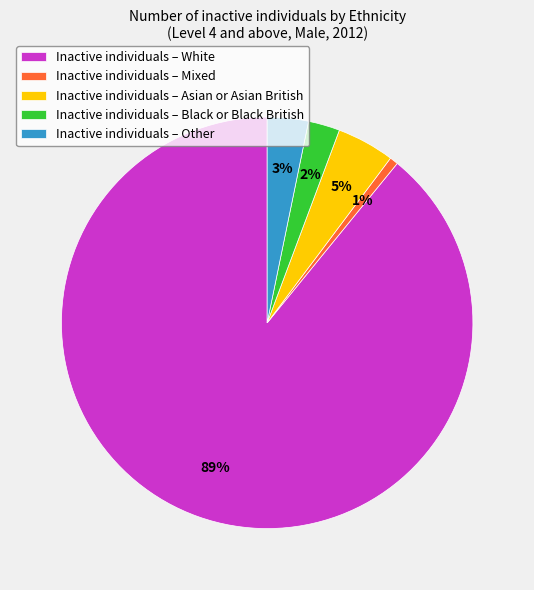

Rank the categories by value from lowest to highest.

Inactive individuals – Mixed, Inactive individuals – Black or Black British, Inactive individuals – Other, Inactive individuals – Asian or Asian British, Inactive individuals – White